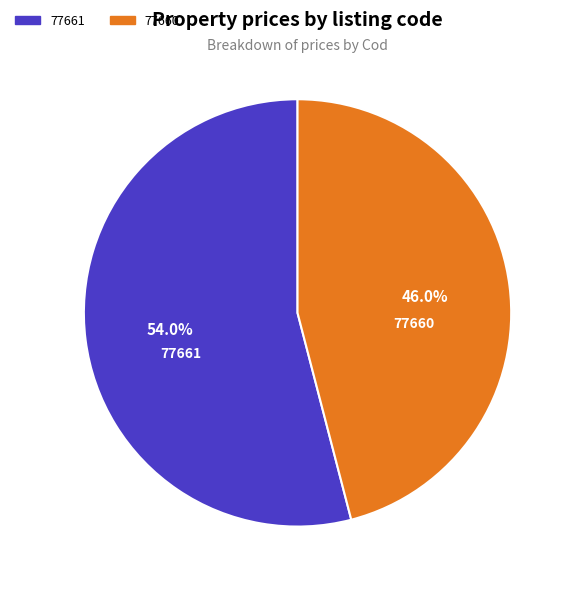

To the nearest percent, what portion does 77660 represent?

46%